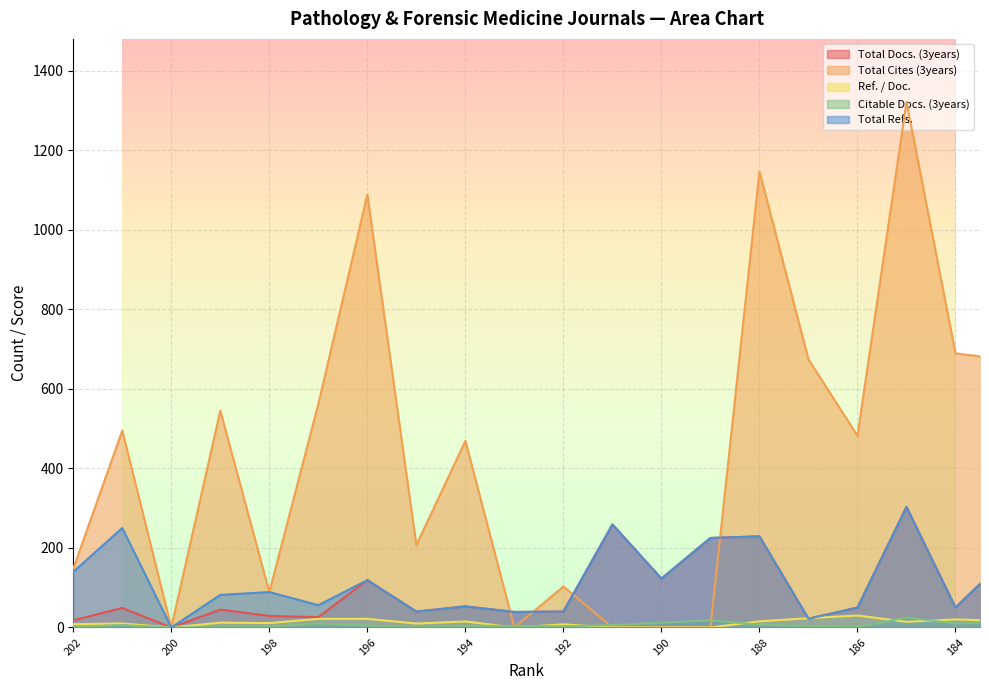

Reading left to right, extract all data points from this chart.

Total Docs. (3years): 18.0	49.0	0.0	45.0	29.0	26.0	119.0	40.0	53.0	39.0	40.0	259.0	123.0	225.0	229.0	22.0	50.0	303.0	50.0	169.0
Total Cites (3years): 148.0	495.0	0.0	545.0	89.0	562.0	1088.0	207.0	469.0	0.0	103.0	0.0	0.0	0.0	1146.0	674.0	482.0	1321.0	689.0	674.0
Ref. / Doc.: 8.2	10.1	0.0	12.1	11.1	21.6	21.8	9.9	15.1	0.0	7.9	0.0	0.0	0.0	15.5	23.2	30.1	14.2	20.3	16.4
Citable Docs. (3years): 1.0	6.0	0.0	1.0	2.0	10.0	5.0	0.0	4.0	4.0	3.0	6.0	12.0	18.0	7.0	4.0	1.0	25.0	10.0	12.0
Total Refs.: 140.0	250.0	0.0	82.0	89.0	56.0	119.0	40.0	53.0	39.0	40.0	259.0	123.0	225.0	229.0	22.0	50.0	303.0	50.0	169.0